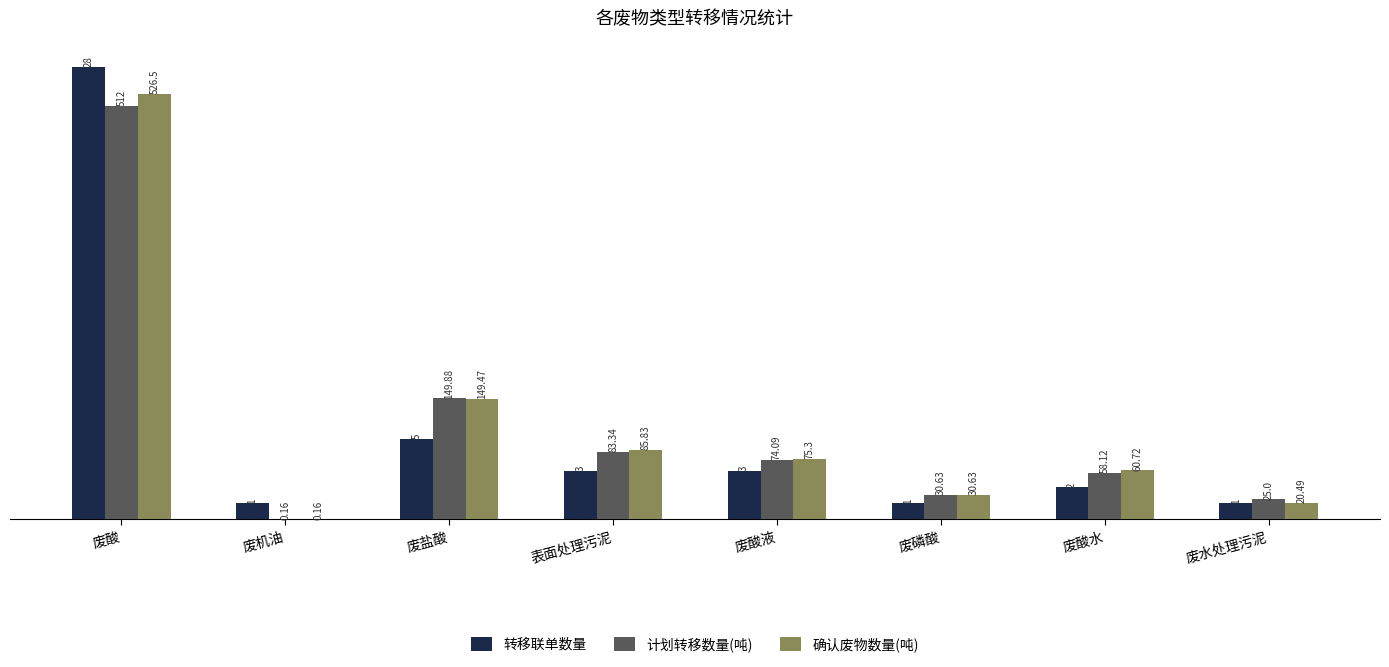

Are the bars horizontal?

No